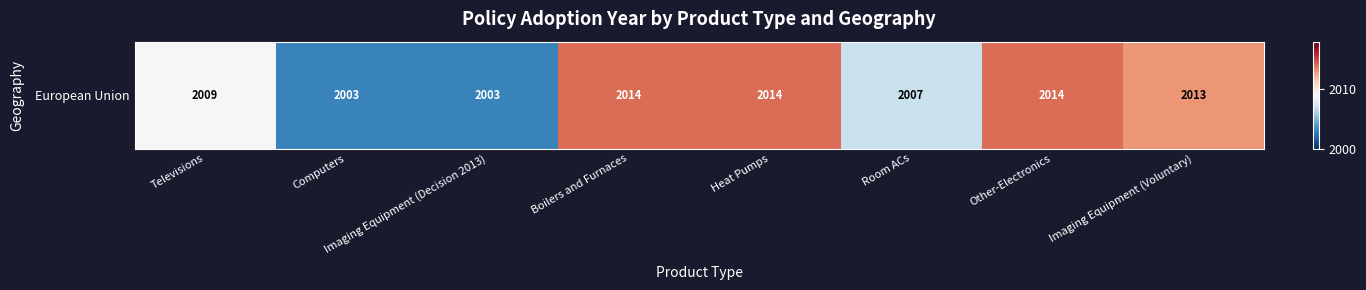

How many data points are less than 2013?

4